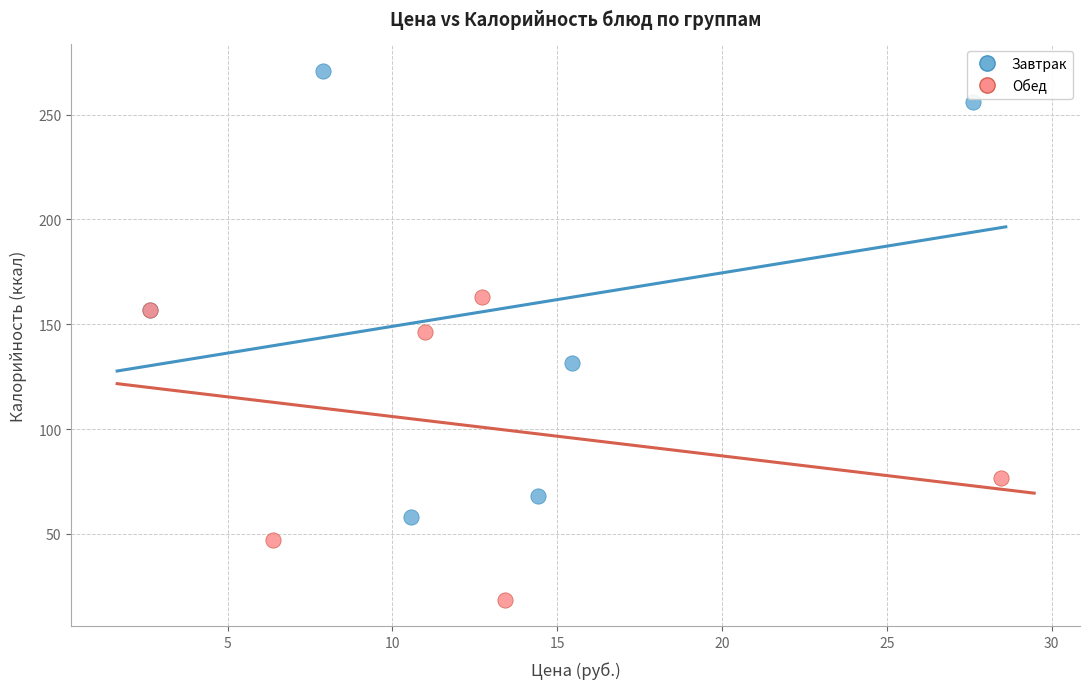

Which series has the widest spread of Y values?

Завтрак